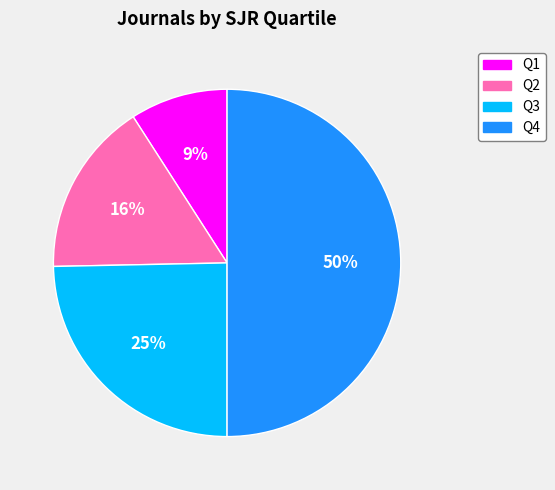

Does Q3 represent more than half of the total?

No